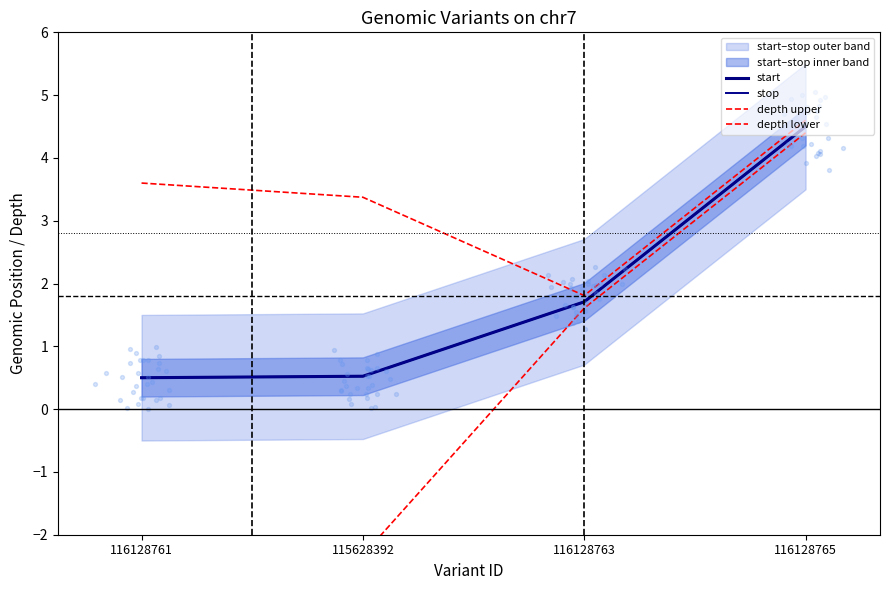

Is the value of stop at 116128763 greater than the value of depth upper at 116128761?

No